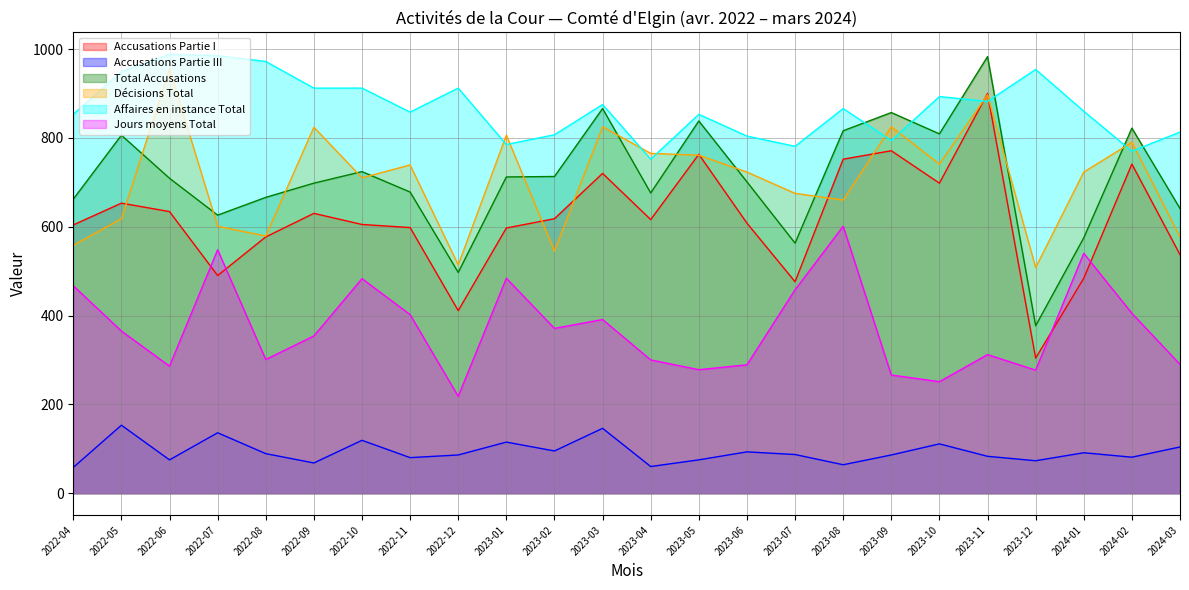

What is the label of the 14th point from the right?

2023-02